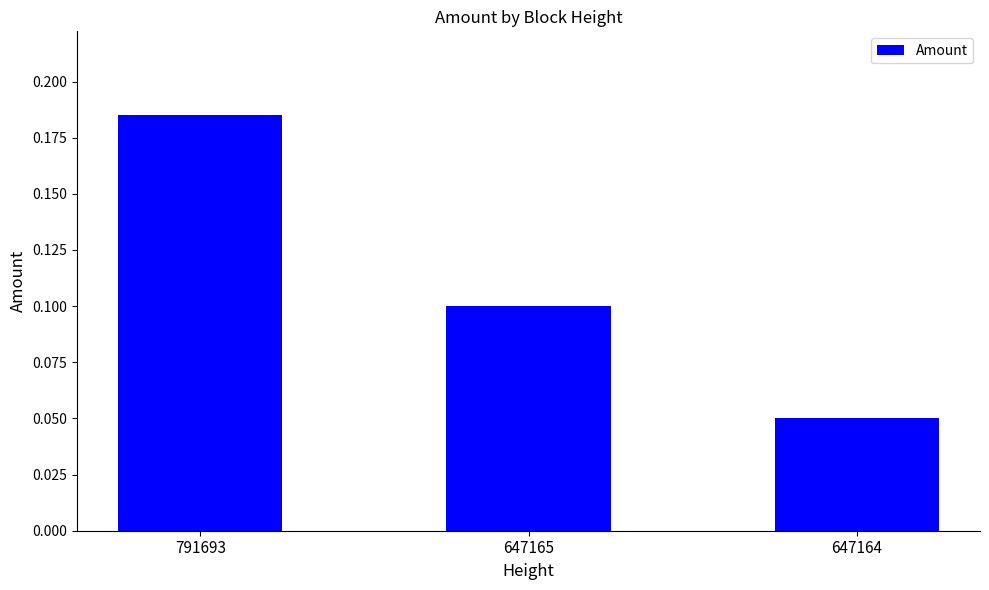

True or false: the data shows 0.3 at 791693.

False